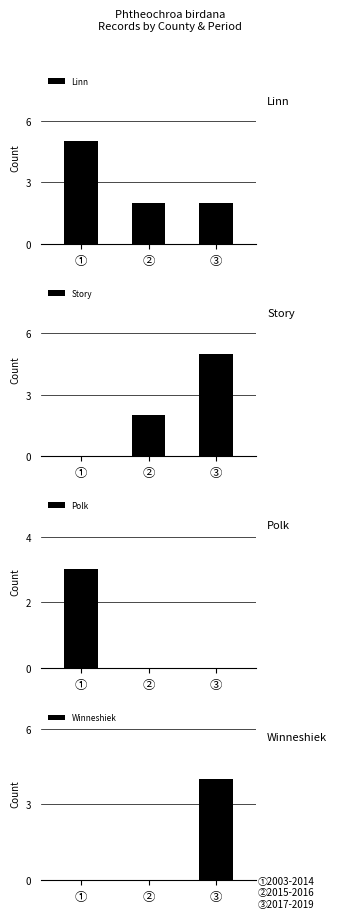

Reading right to left, extract all data points from this chart.

Linn: ③=2	②=2	①=5
Story: ③=5	②=2	①=0
Polk: ③=0	②=0	①=3
Winneshiek: ③=4	②=0	①=0